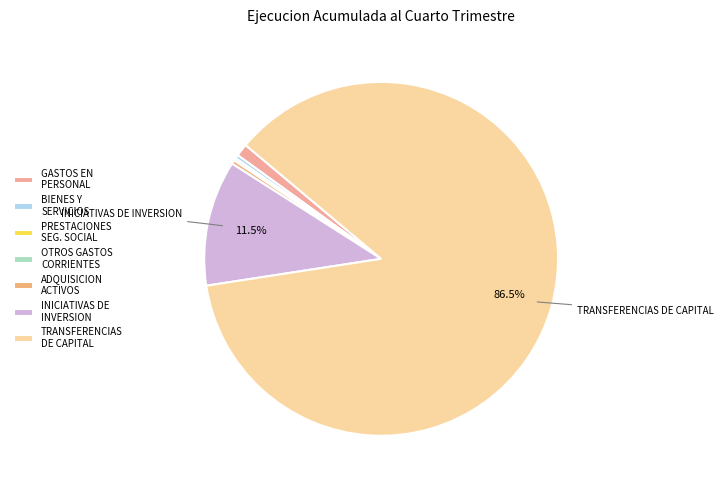

How many segments does this pie chart have?

7